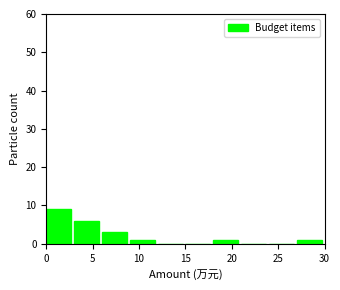

Over which range of the x-axis is the bar tallest?

0 to 3